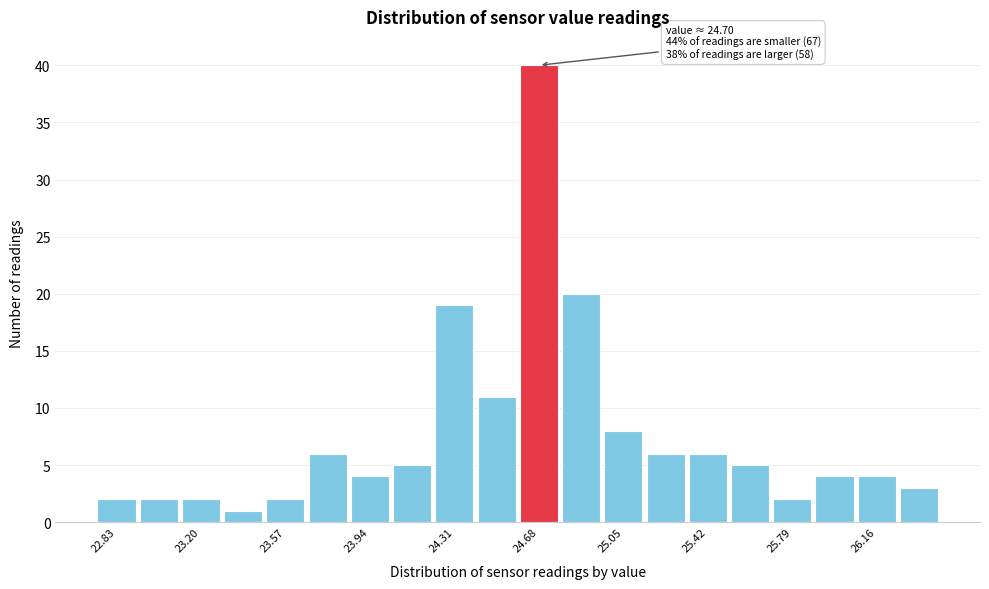

Read against the x-axis, roughly where is the centre of the tallest bar?

24.70